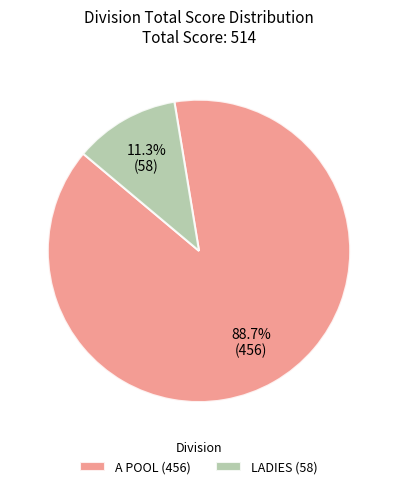

How many slices are in this pie chart?

2